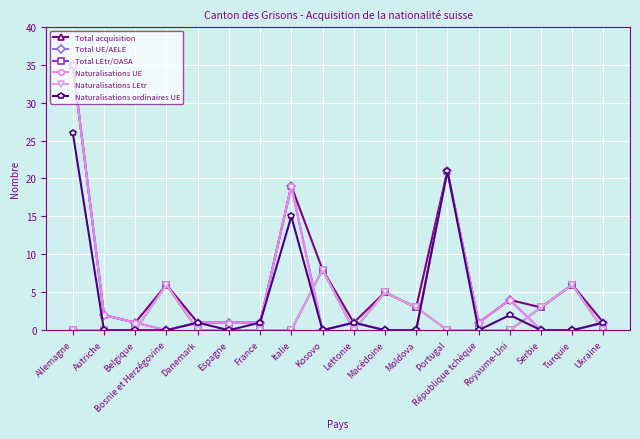

What is the difference between the Naturalisations UE values at Moldova and Allemagne?

35